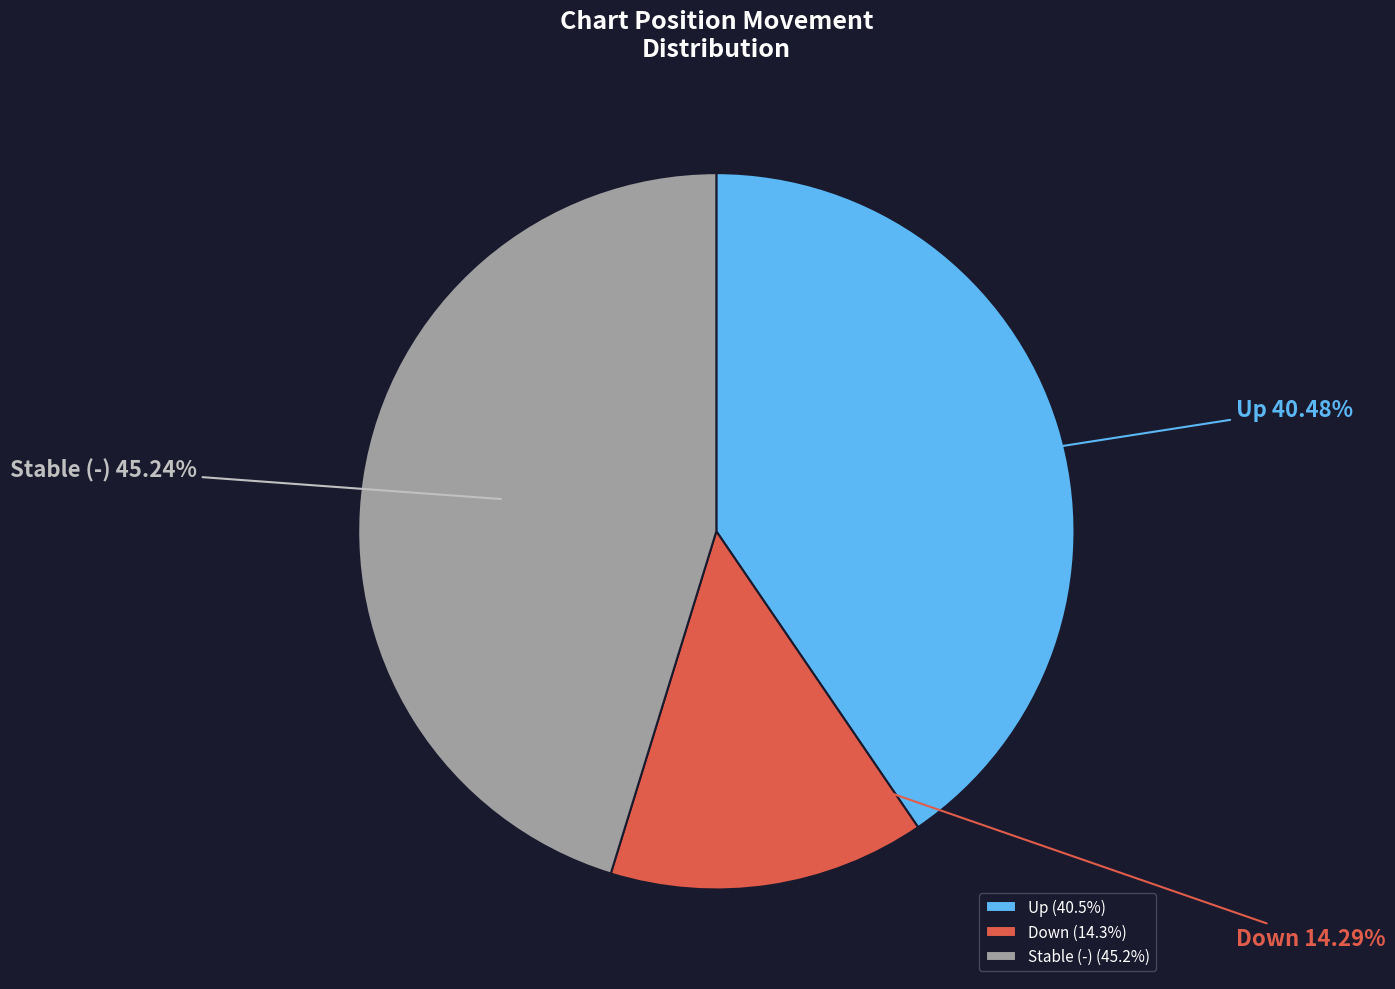

Count the number of slices in the pie.

3